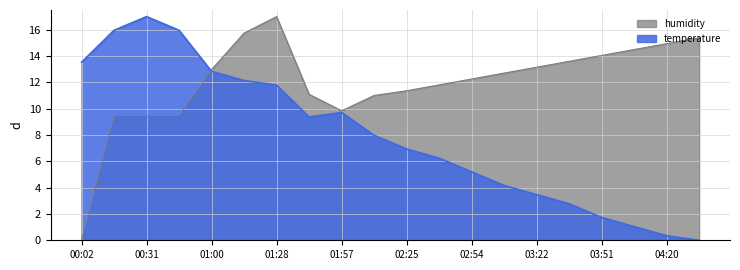

What position from the right is 01:00?

16